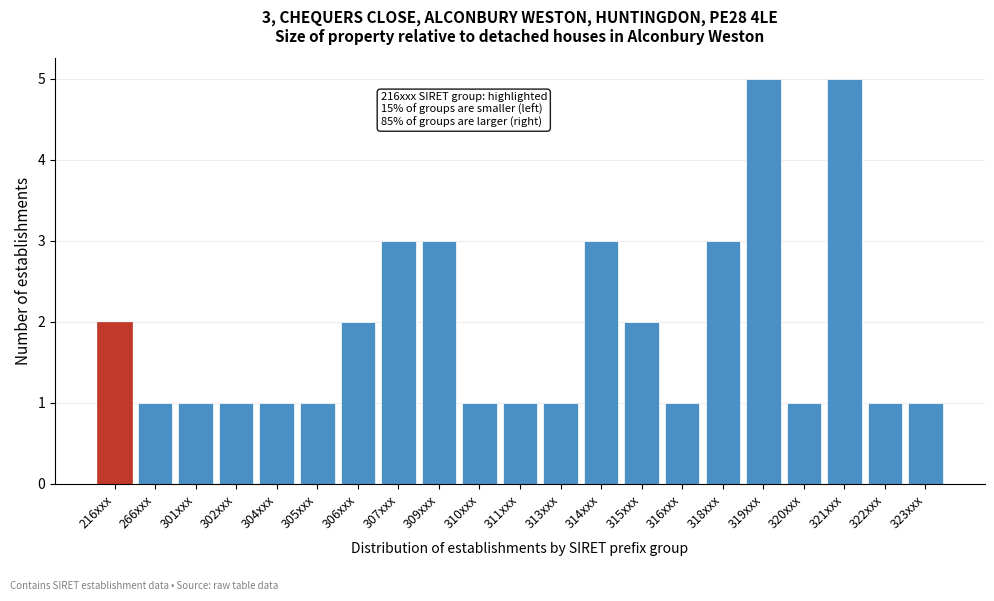

Reading left to right, what are all the values shown in this chart?

216xxx=2	266xxx=1	301xxx=1	302xxx=1	304xxx=1	305xxx=1	306xxx=2	307xxx=3	309xxx=3	310xxx=1	311xxx=1	313xxx=1	314xxx=3	315xxx=2	316xxx=1	318xxx=3	319xxx=5	320xxx=1	321xxx=5	322xxx=1	323xxx=1